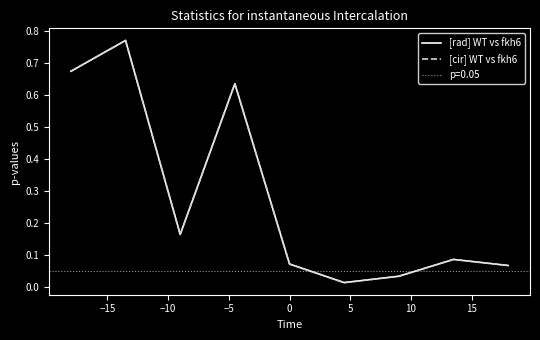

What is the difference between the [cir] WT vs fkh6 values at 5 and −15?

0.8